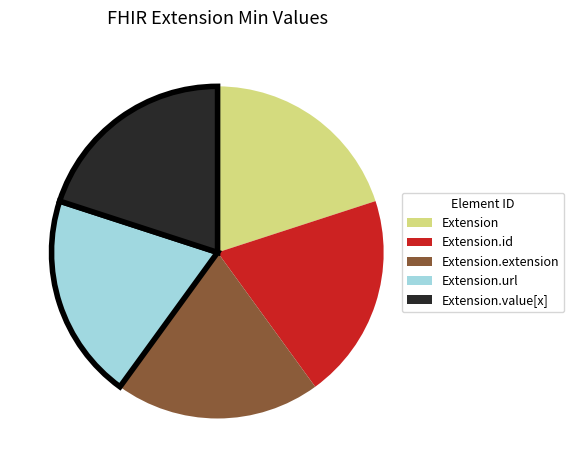

Is there a majority slice in this chart?

No